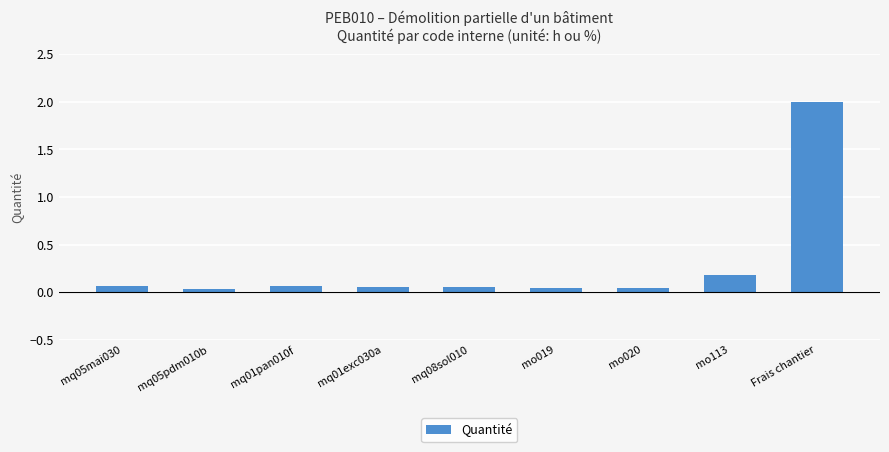

Does the chart contain any negative values?

No